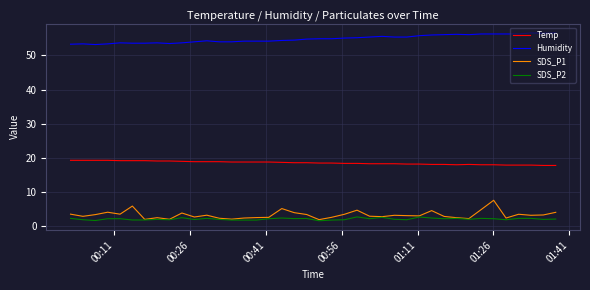

In SDS_P1, how many points are lower than both neighbors (excluding endpoints)?

12